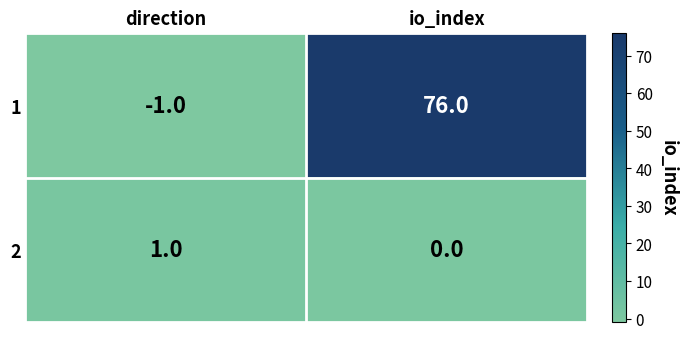

What is the spread (max minus min) of values at direction?

2